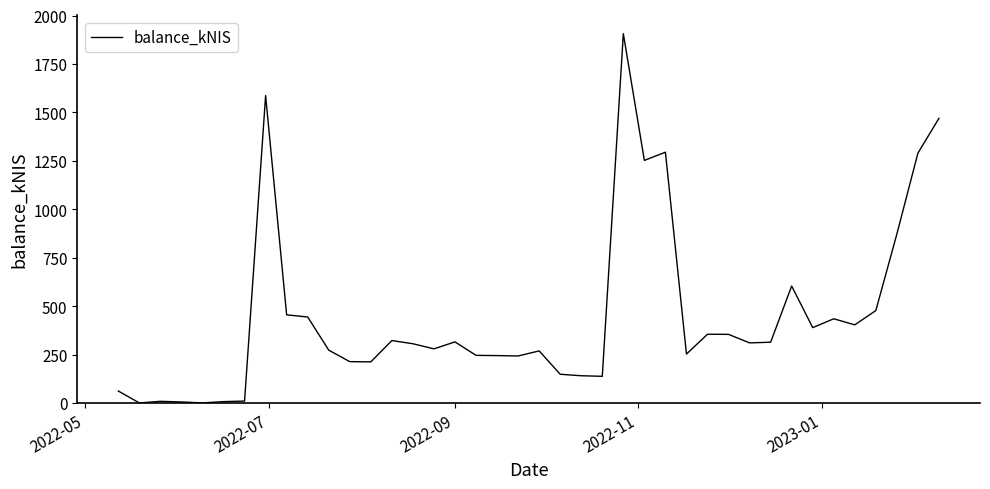

What is the greatest value displayed?

1906.2